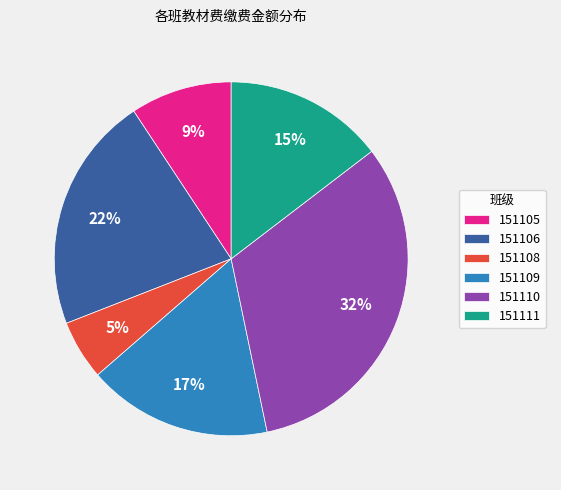

Is there any slice that represents more than half of the pie?

No